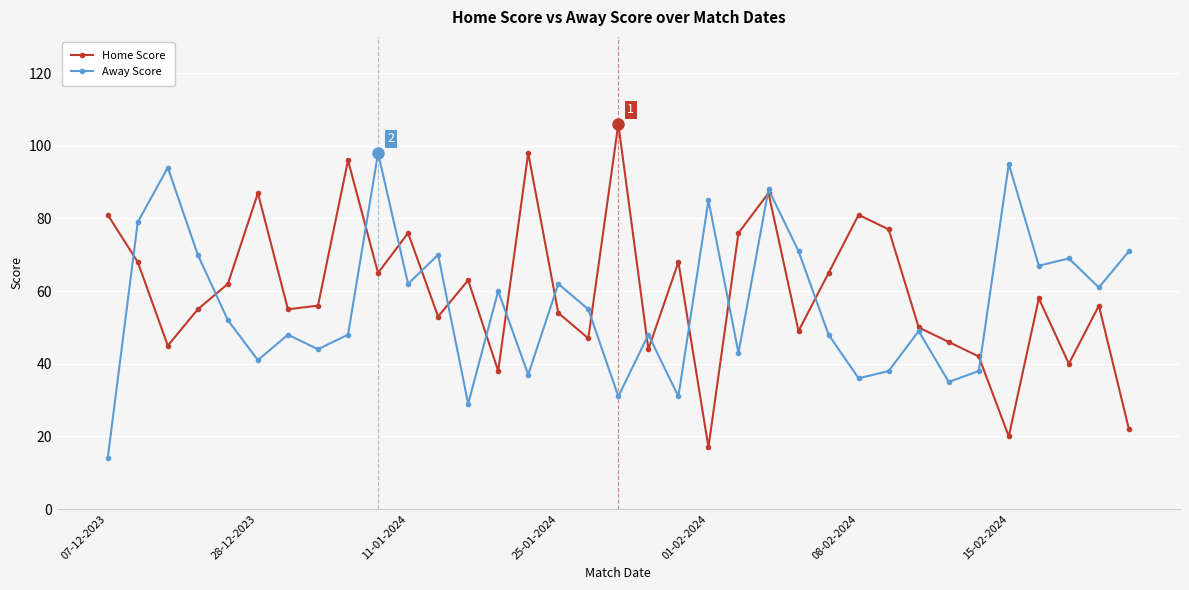

At how many categories does at least one series exceed 45?

34